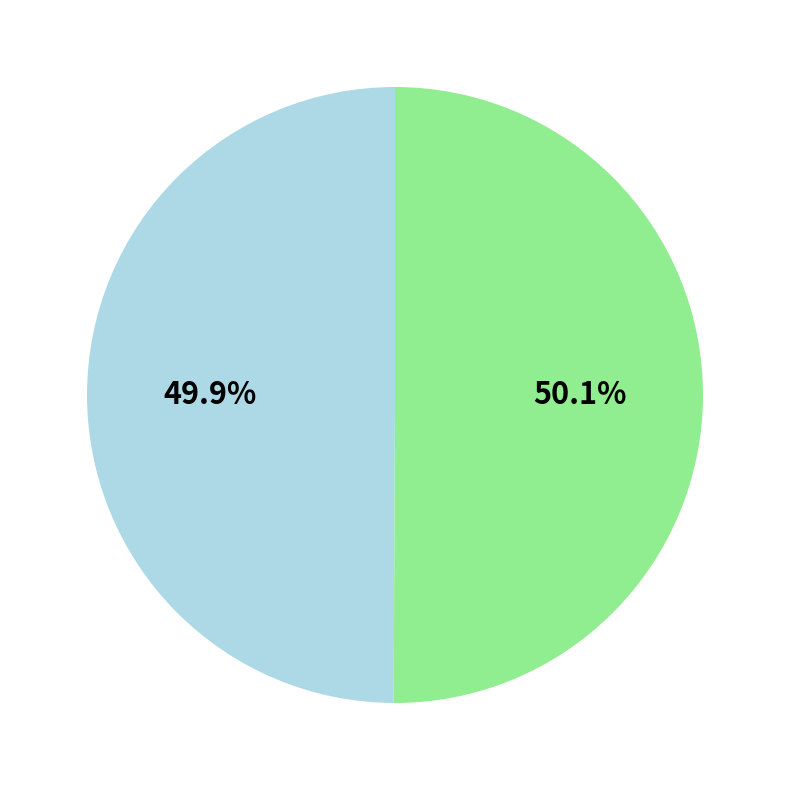

How many slices are in this pie chart?

2